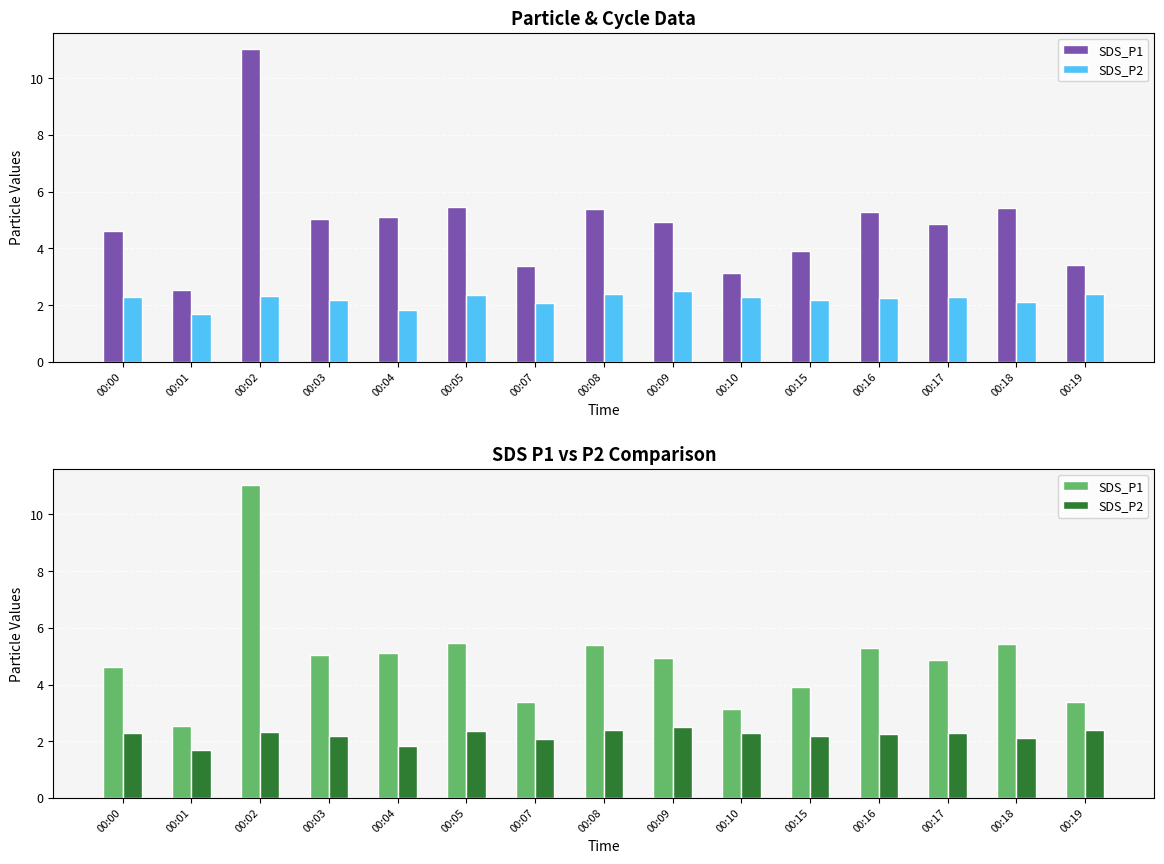

What is the difference between the second highest and second lowest values in the SDS_P1 series?

2.3